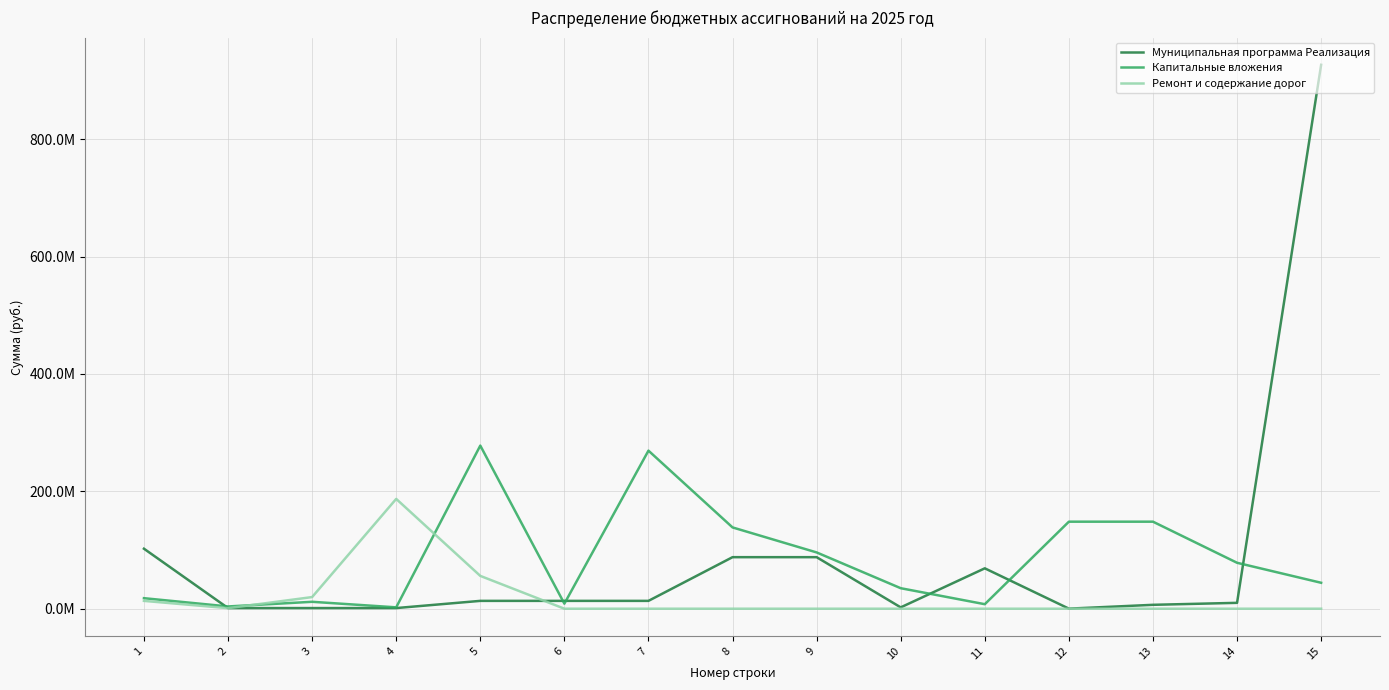

Does the chart display data point markers on the line(s)?

No